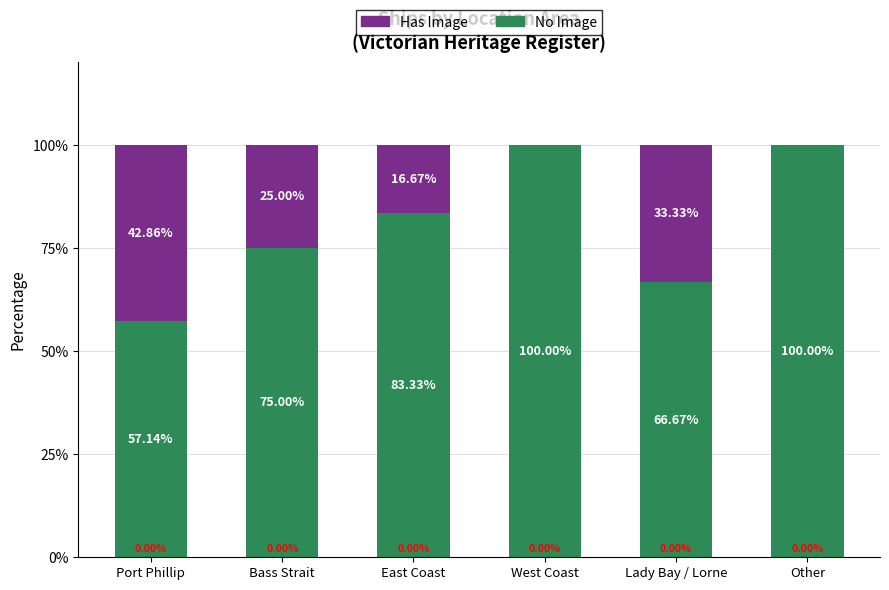

At which label is No Image closest to 78?

Bass Strait